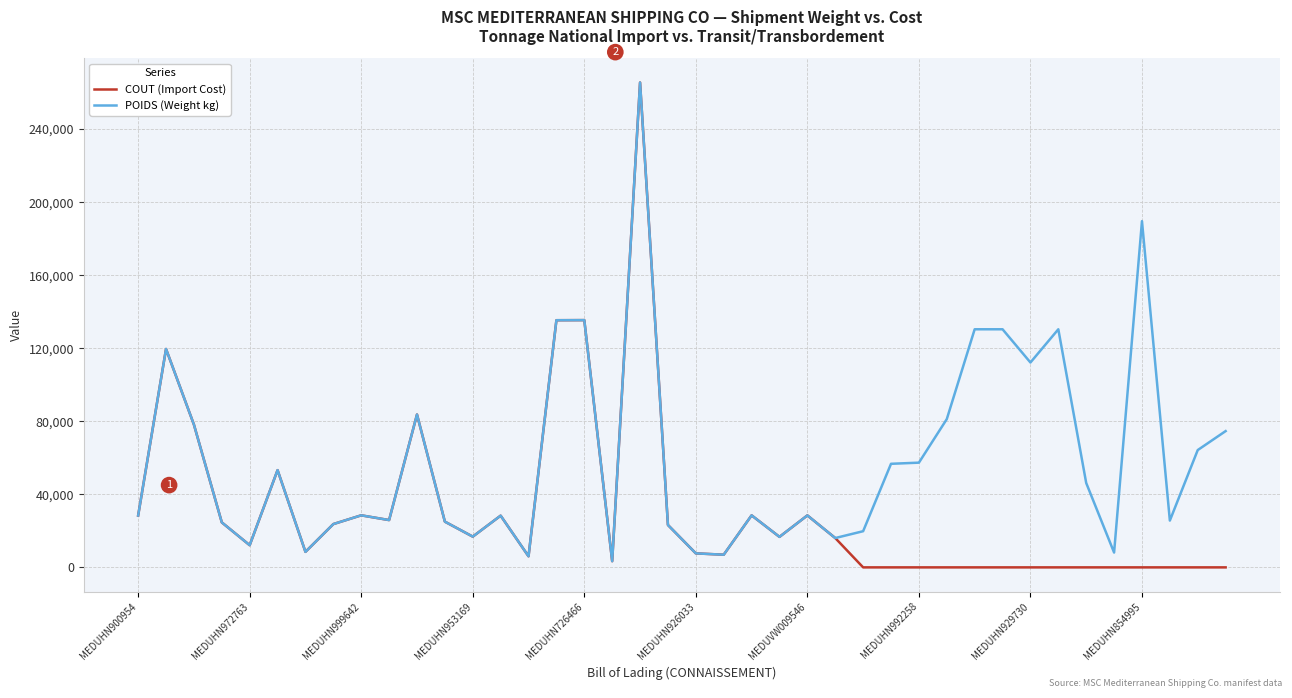

Which series has the largest range (max minus min)?

COUT (Import Cost)